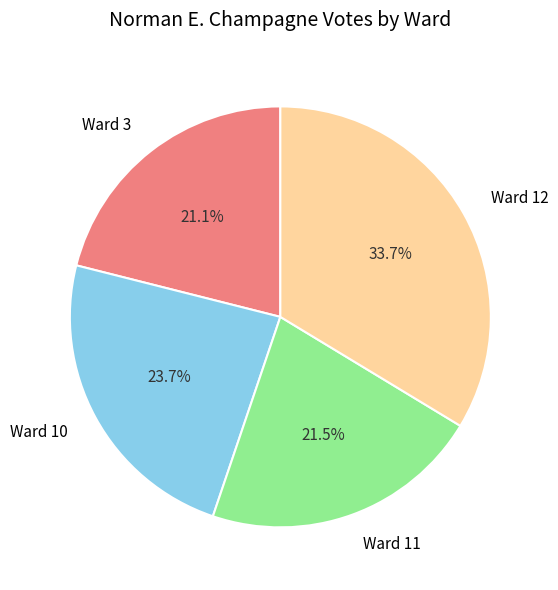

What is the largest slice in the pie chart?

Ward 12